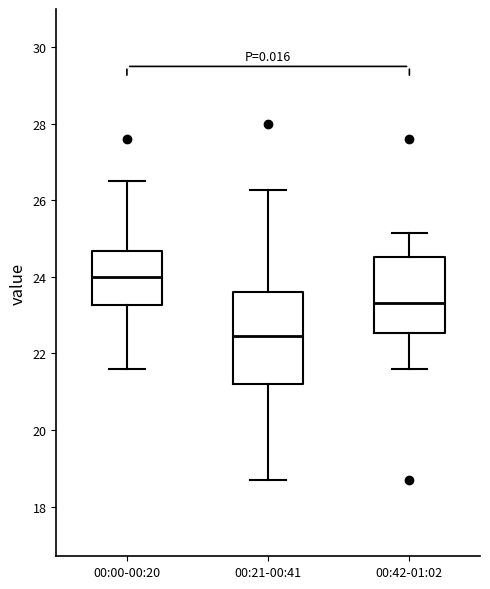

Reading left to right, read every box against the y-axis: the position of its median line, the range the box covers, and the ends of its whiskers. The values are not printed on the chart, so give them approximately, as read against the axis.

00:00-00:20: median 24.0, box 23.2 to 24.6, whiskers 21.6 to 26.6
00:21-00:41: median 22.4, box 21.2 to 23.6, whiskers 18.8 to 26.2
00:42-01:02: median 23.4, box 22.6 to 24.6, whiskers 21.6 to 25.2